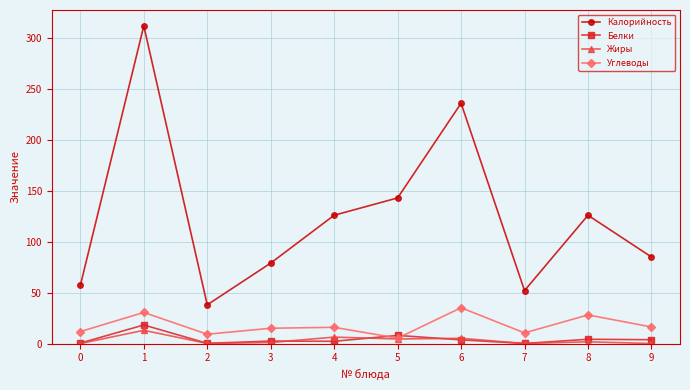

How many series are shown in this chart?

4